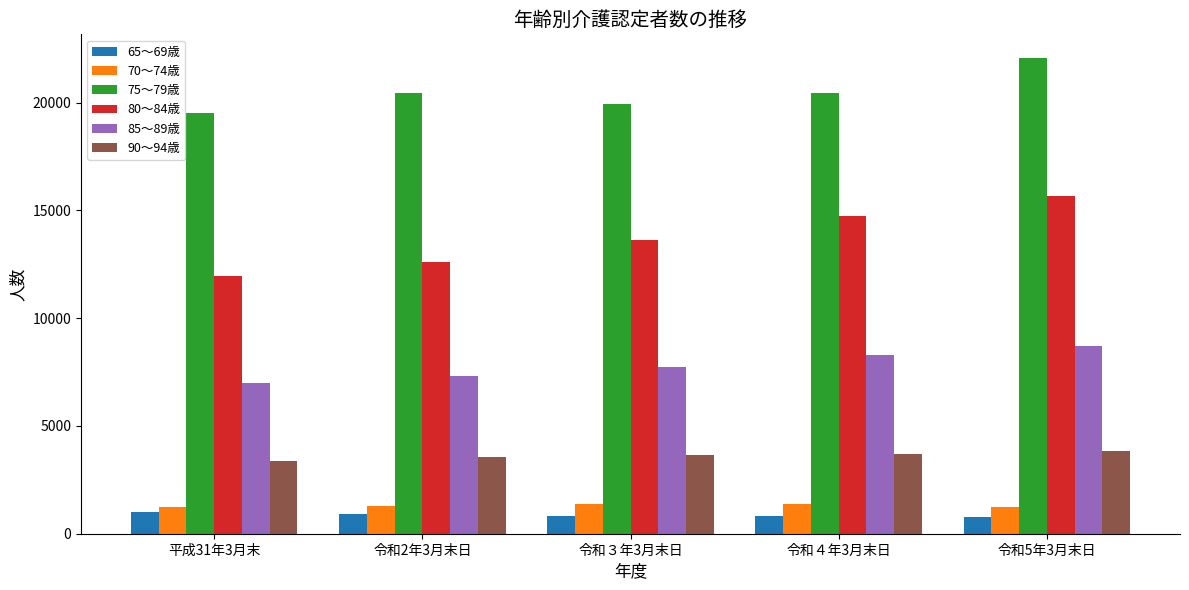

The value of 85～89歳 at 令和2年3月末日 is 7298. True or false?

True